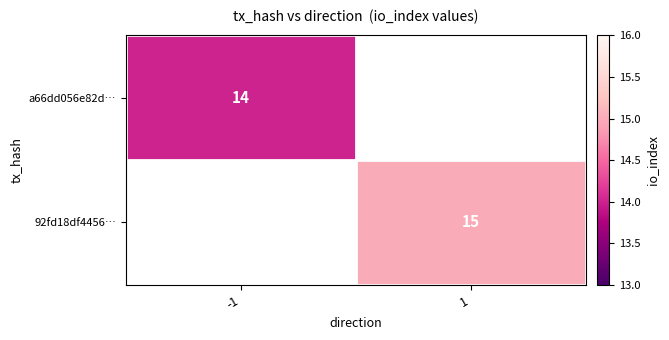

True or false: a66dd056e82d… has a value of 20 at -1.

False